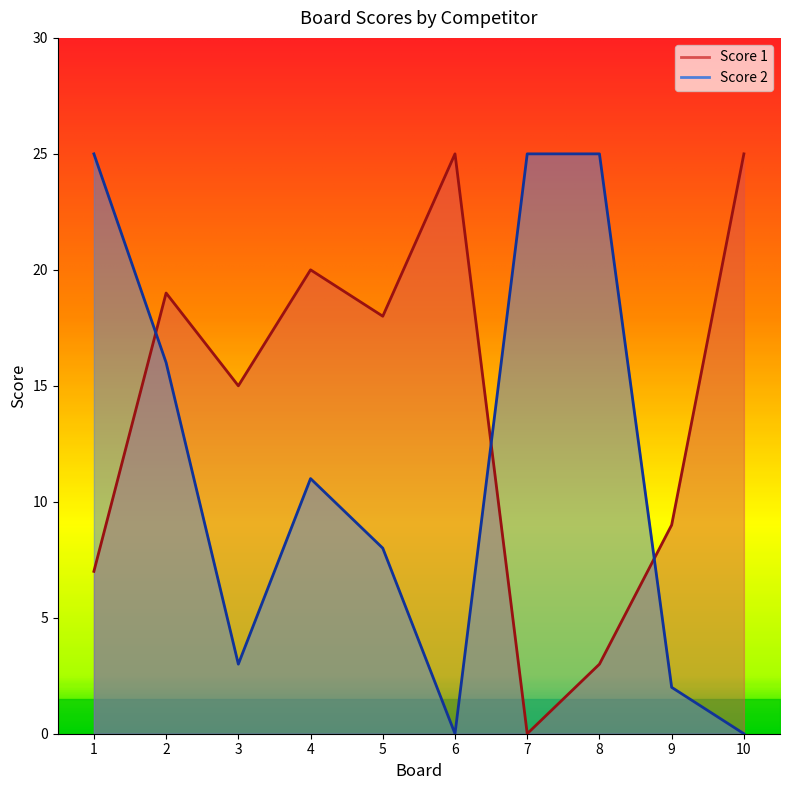

What is the value of the Score 2 point at the 1st from the left?

25